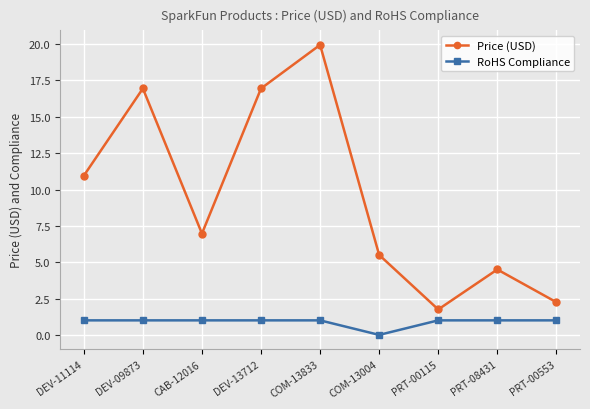

What is the lowest value of the Price (USD) series?

1.8